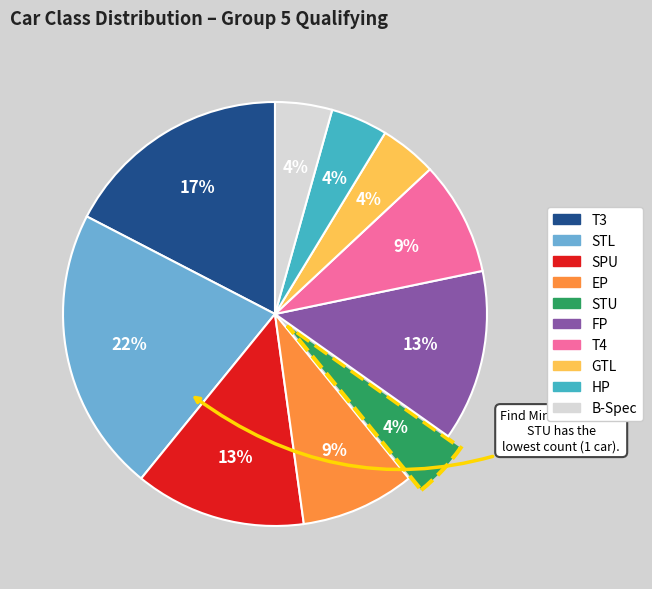

Which slice is the largest?

STL